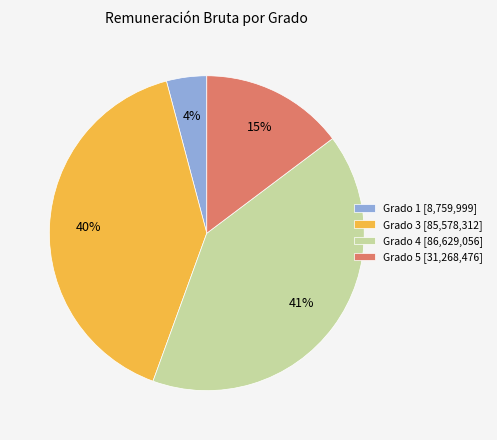

The Grado 1 [8,759,999] slice represents 4% of the pie. True or false?

True